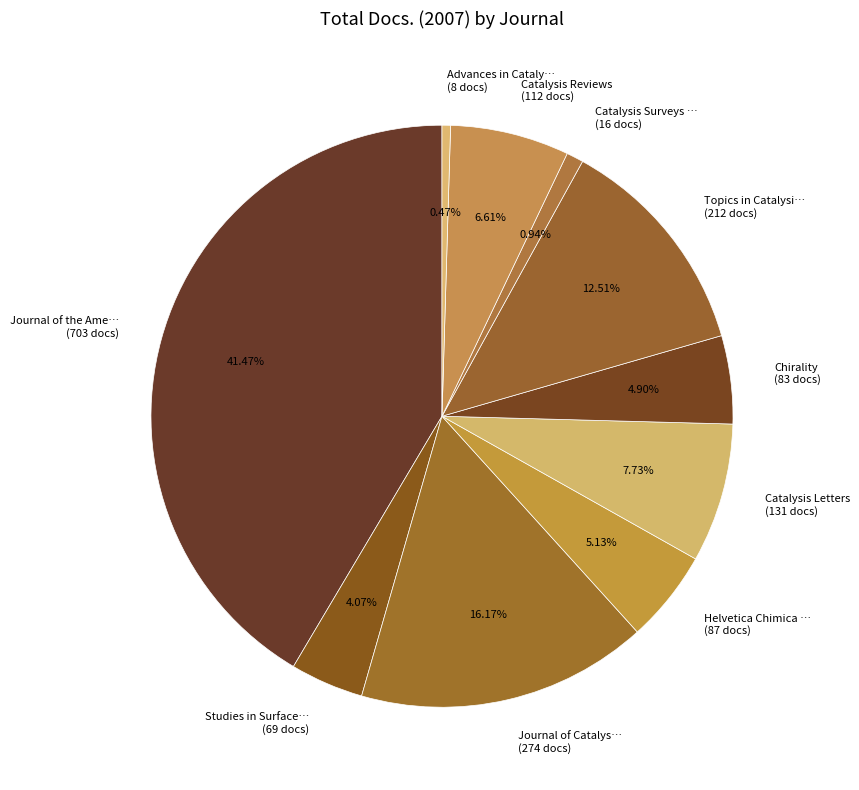

Which has a higher value, Studies in Surface… (69 docs) or Catalysis Surveys … (16 docs)?

Studies in Surface… (69 docs)